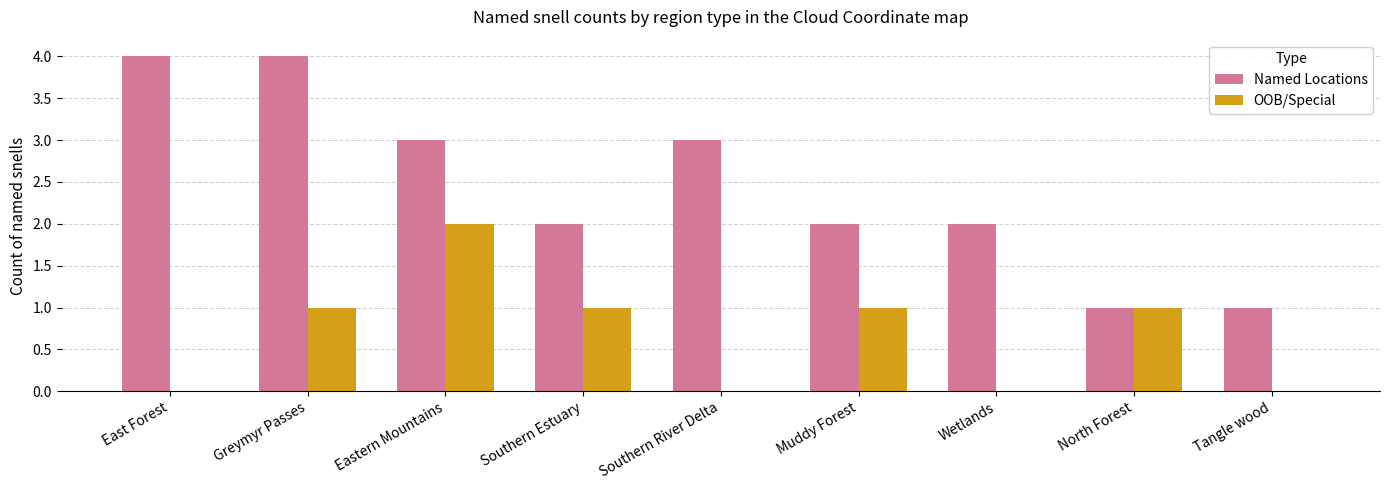

True or false: OOB/Special has a value of 1 at Tangle wood.

False